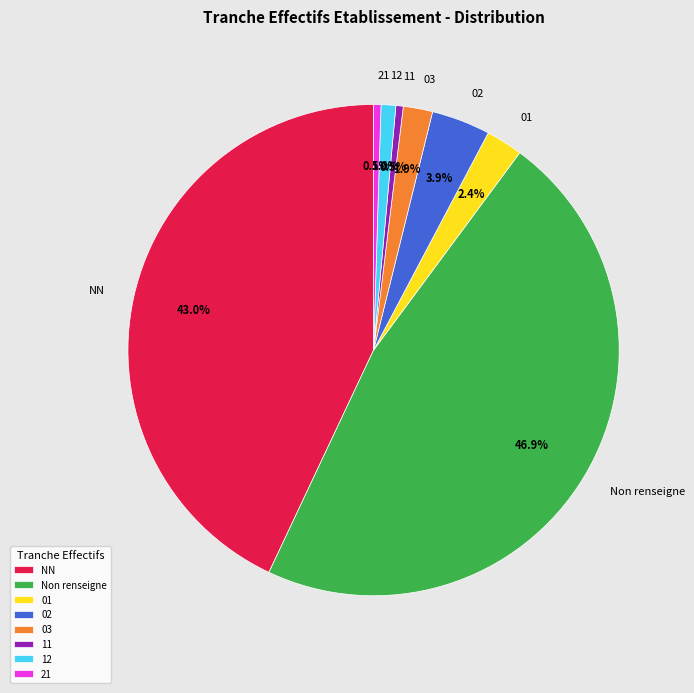

Between NN and 02, which is larger?

NN